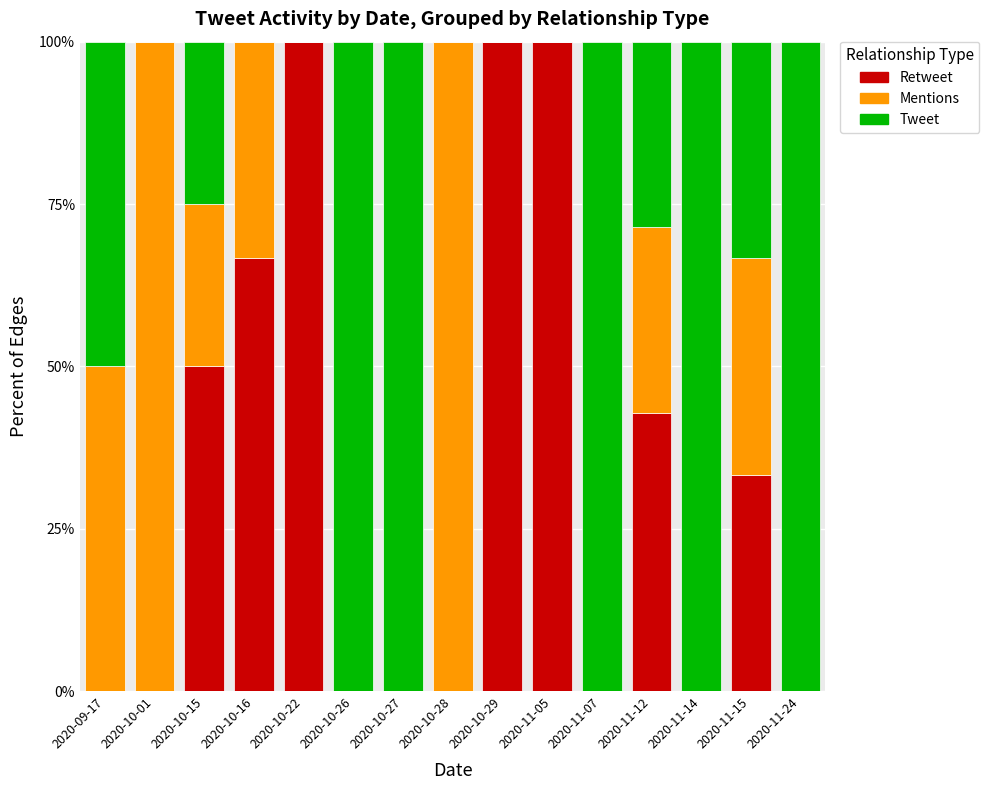

Are the bars grouped side by side (vs. stacked)?

No